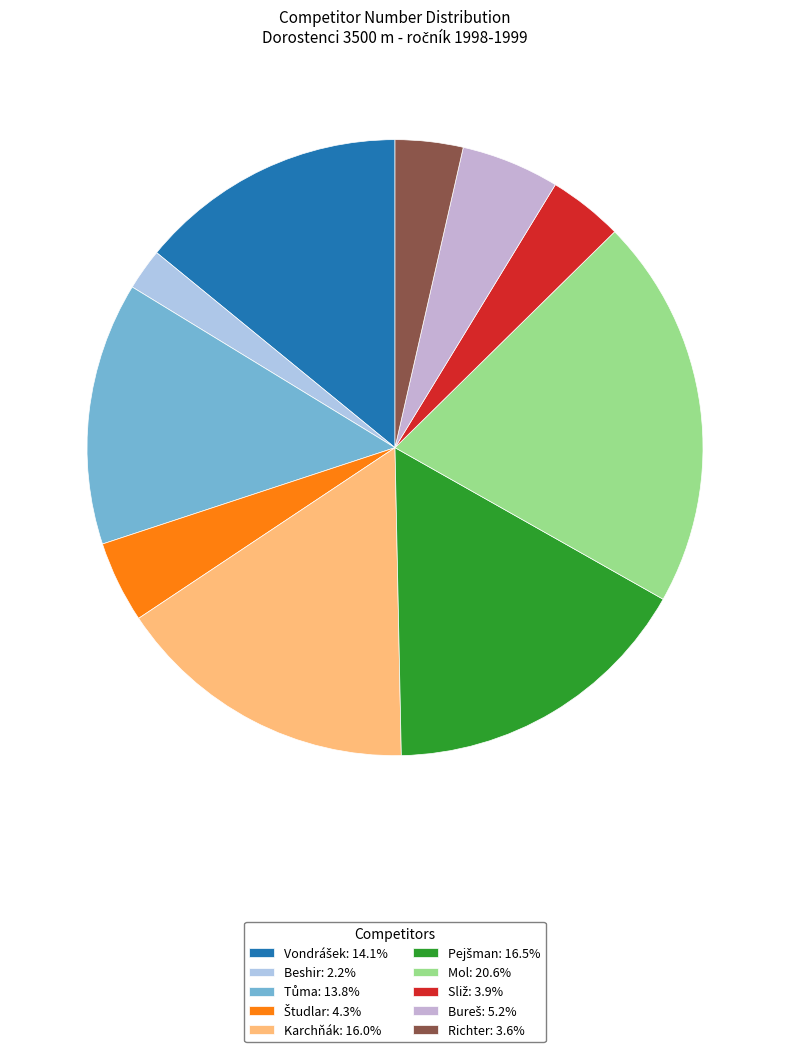

Rank the categories by value from lowest to highest.

Beshir, Richter, Sliž, Študlar, Bureš, Tůma, Vondrášek, Karchňák, Pejšman, Mol